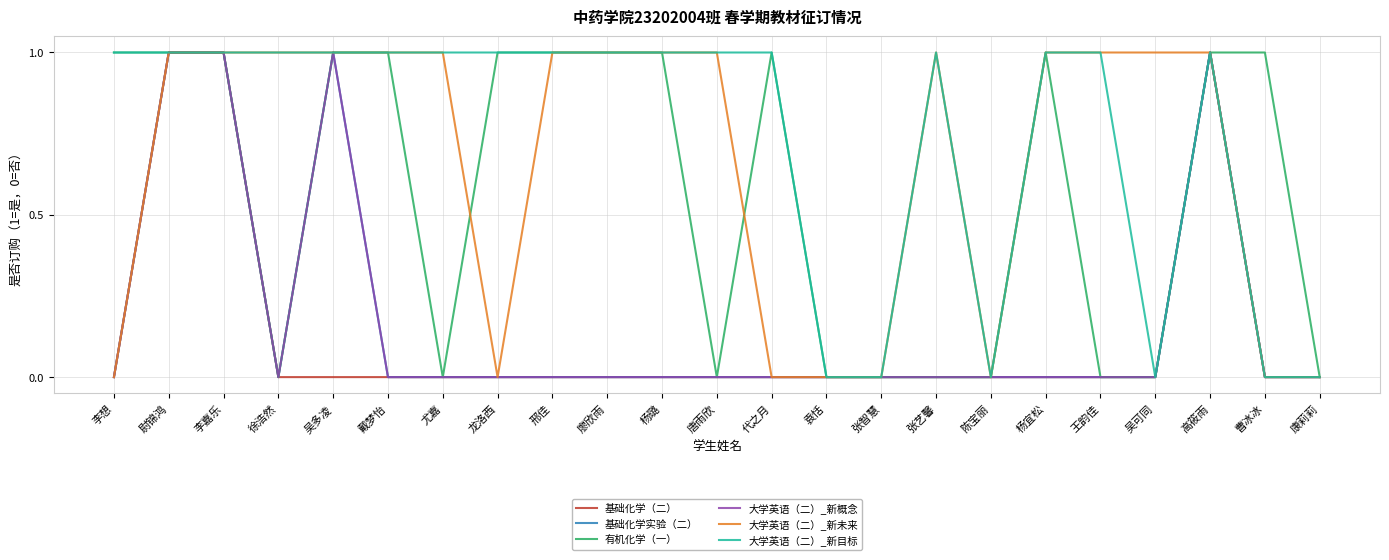

Does the chart have visible grid lines?

Yes